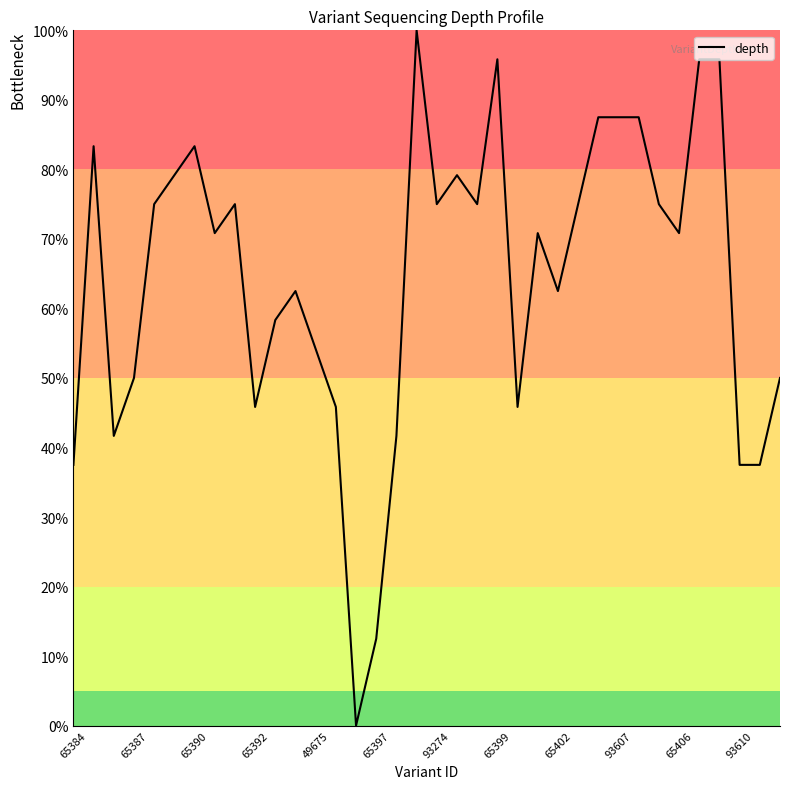

What is the greatest value displayed?

100.0